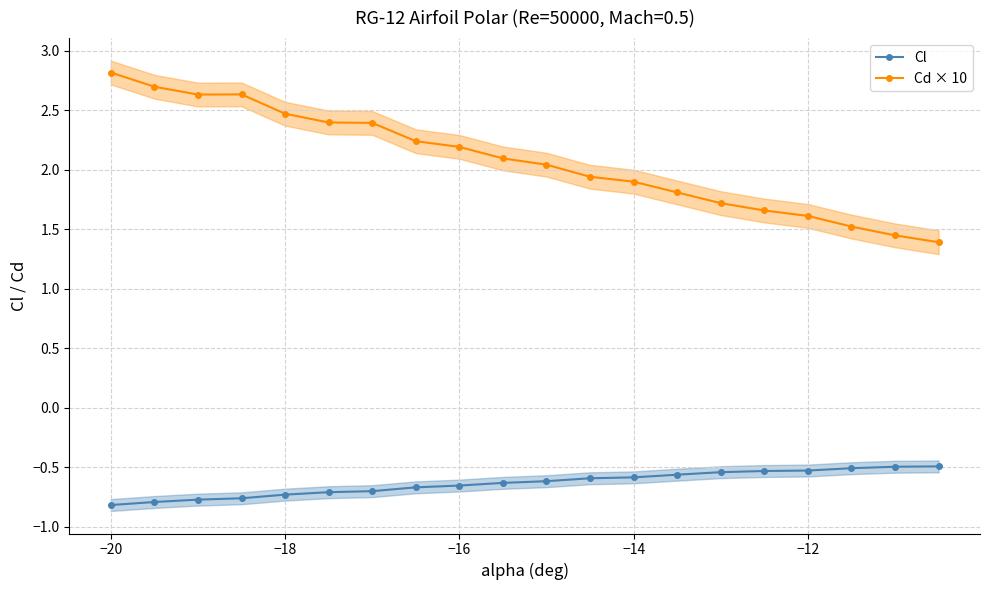

What is the value of the Cl point at the 19th from the left?

-0.5